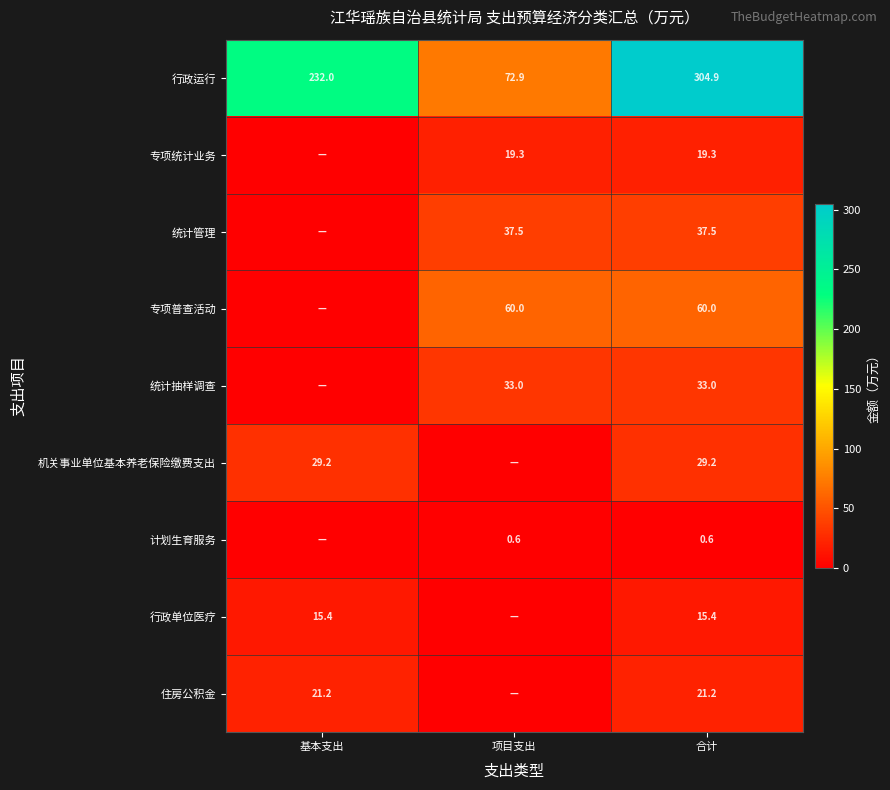

Rank the series at 合计 from lowest to highest value.

计划生育服务, 行政单位医疗, 专项统计业务, 住房公积金, 机关事业单位基本养老保险缴费支出, 统计抽样调查, 统计管理, 专项普查活动, 行政运行